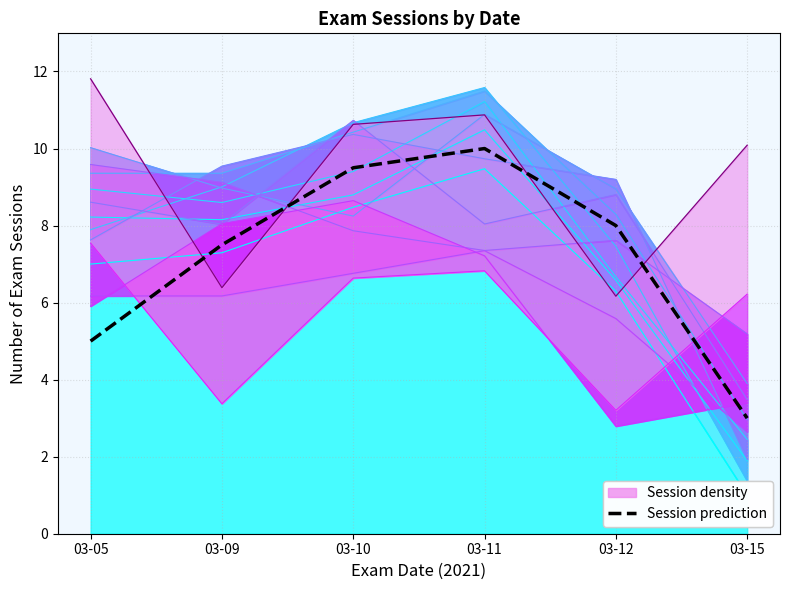

Reading left to right, extract all data points from this chart.

5.0	7.5	9.5	10.0	8.0	3.0